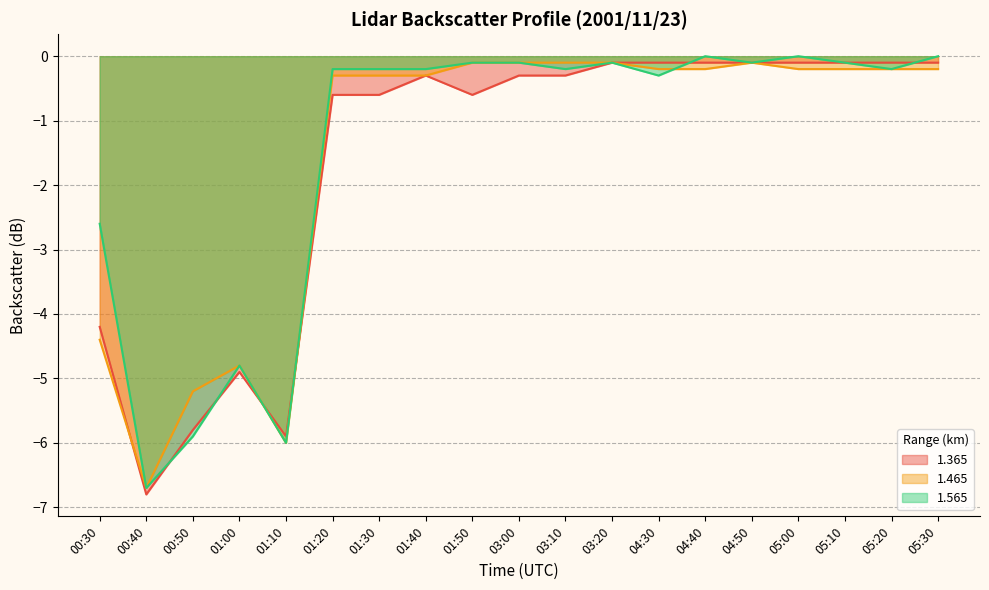

What is the label of the 14th point from the left?

04:40